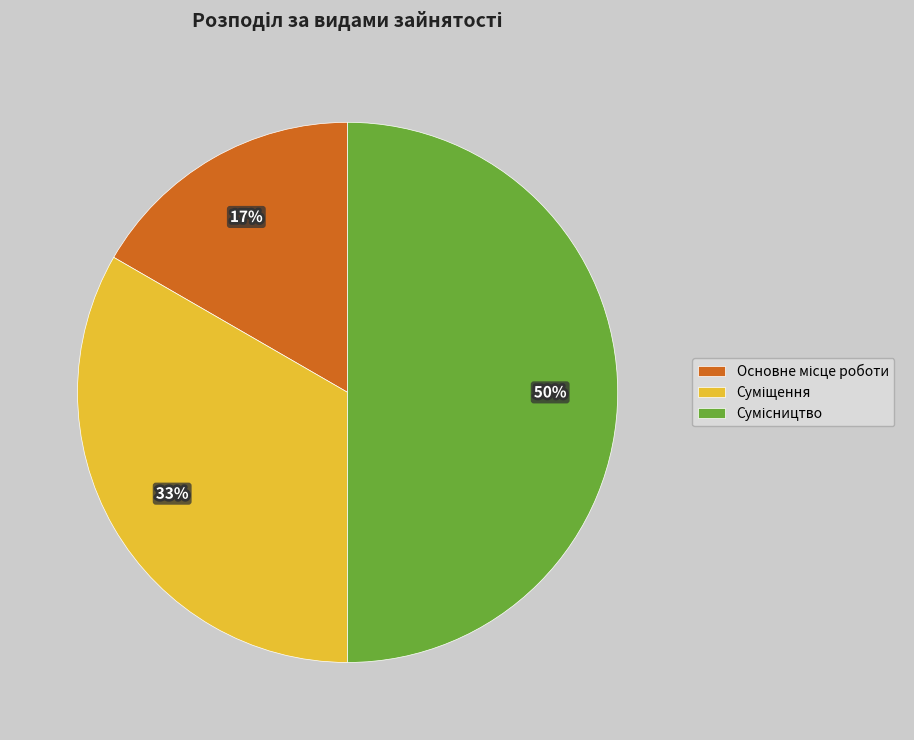

To the nearest percent, what is the difference between the largest and smallest slice percentages?

33%